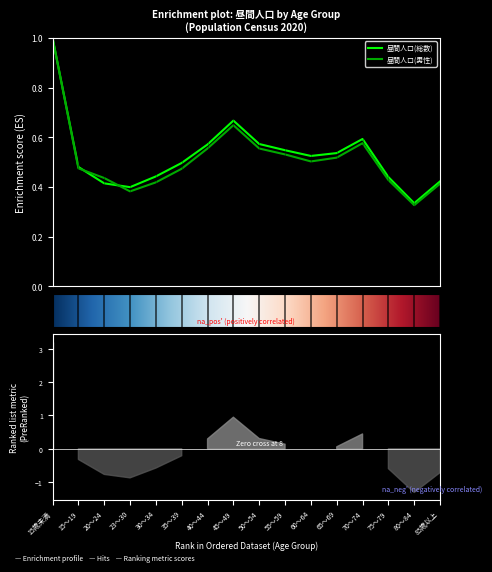

After their last crossing, which series has the higher values: 昼間人口(総数) or 昼間人口(男性)?

昼間人口(総数)